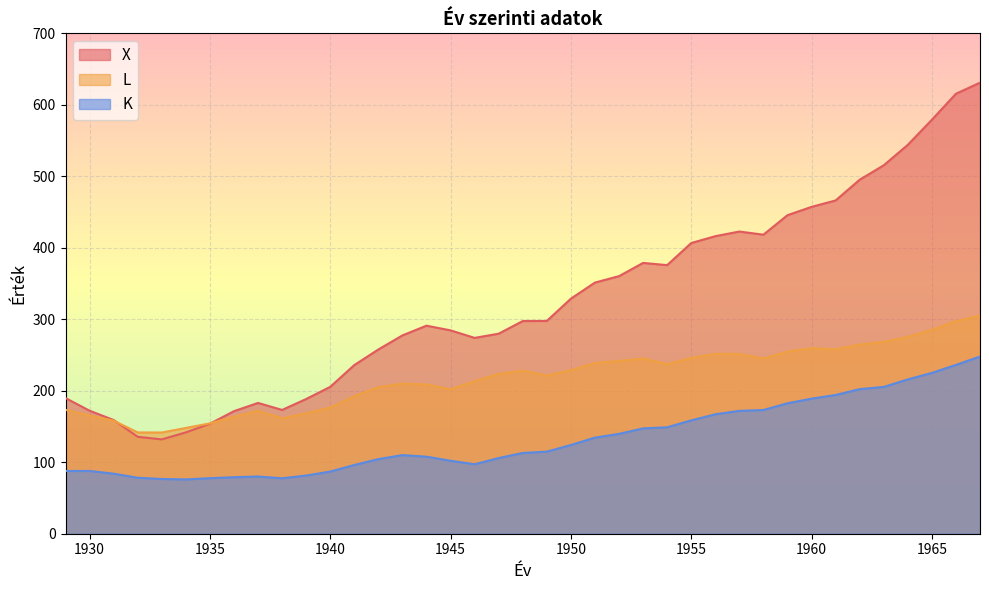

At which category does X reach its first local valley?

1933